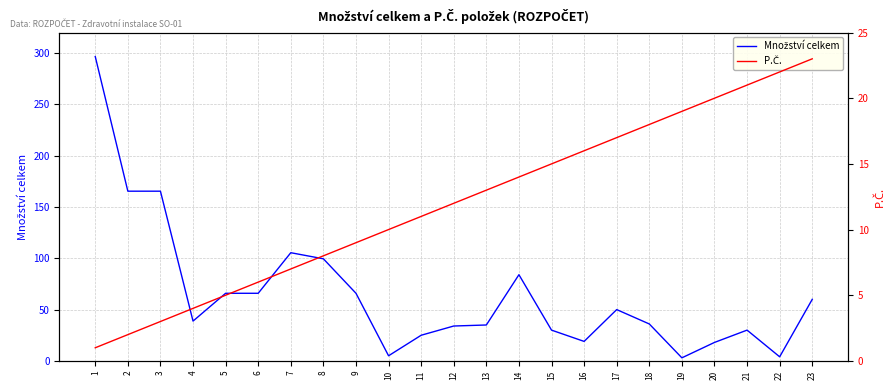

What is the total value across all series at 23?

83.0